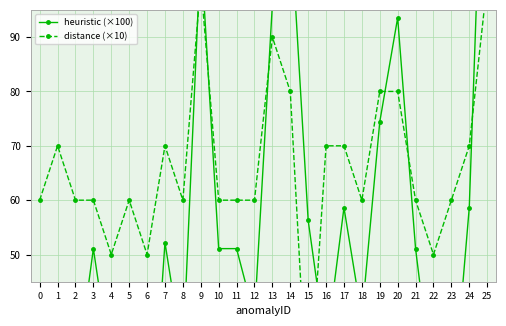

What is the maximum value shown in the chart?

152.6